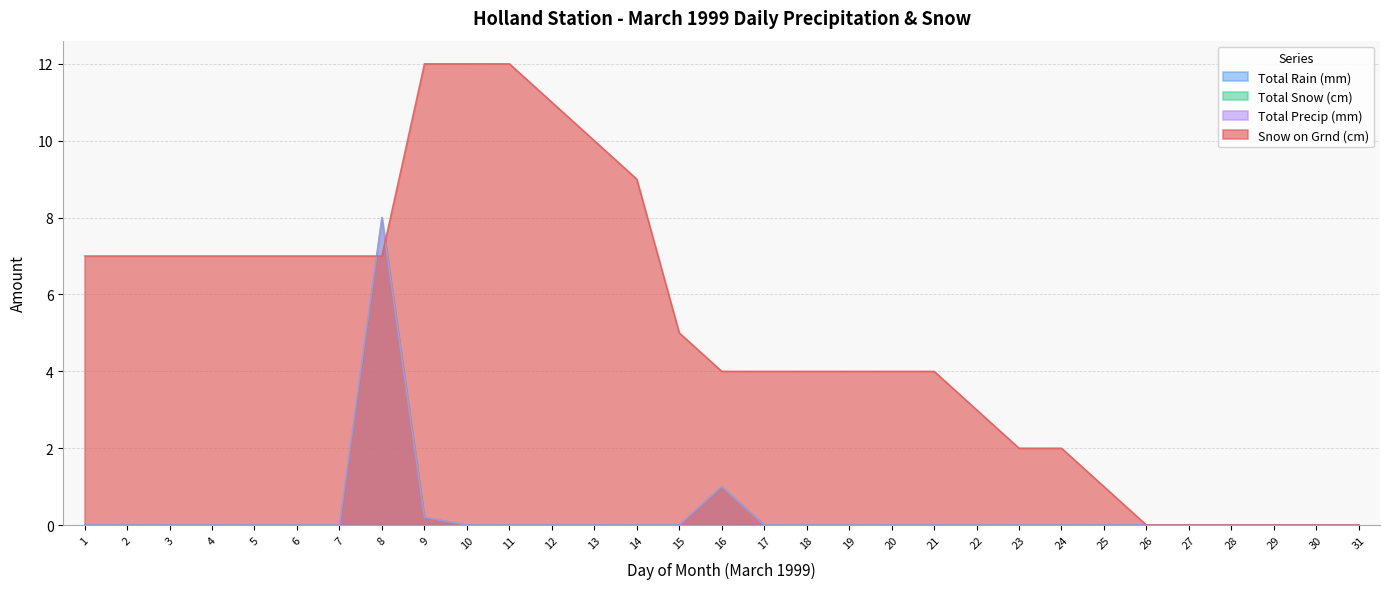

The Total Precip (mm) series shows 0.0 at 13. True or false?

True